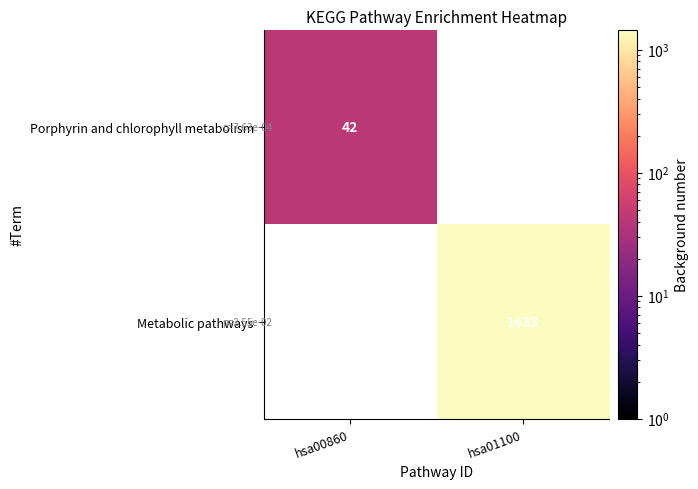

How many categories are shown in the chart?

2